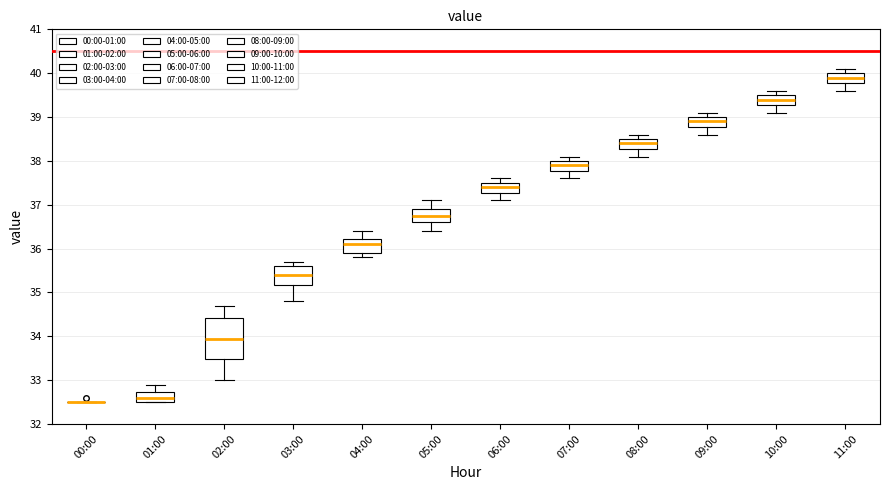

Comparing the boxes themselves (not the whiskers), which one is the tallest?

02:00